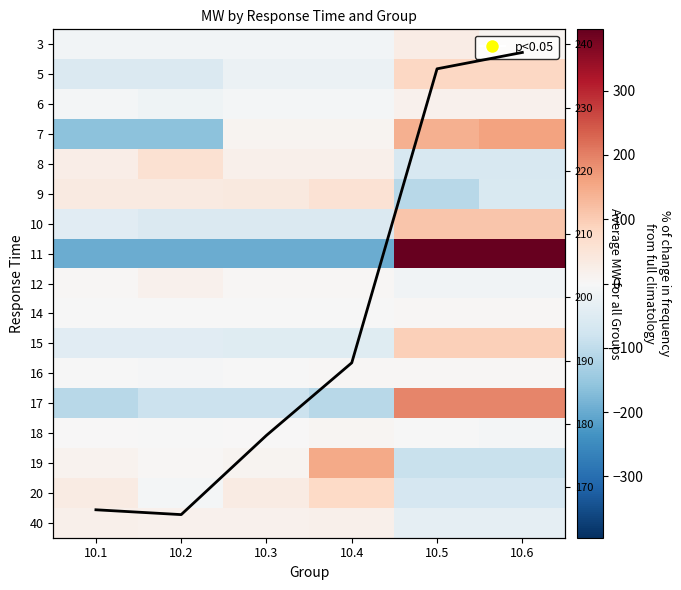

At how many categories does at least one series exceed 167?

4